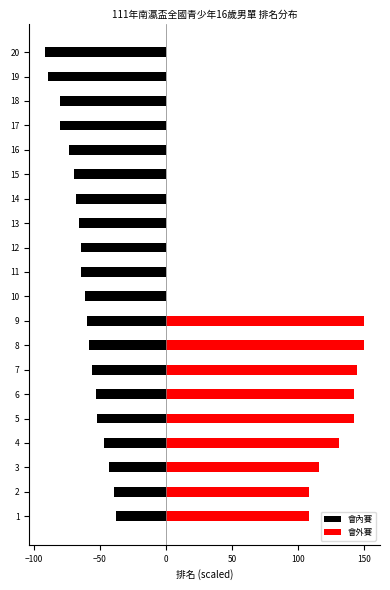

Is it true that 會內賽 equals -26.7 at 13?

False